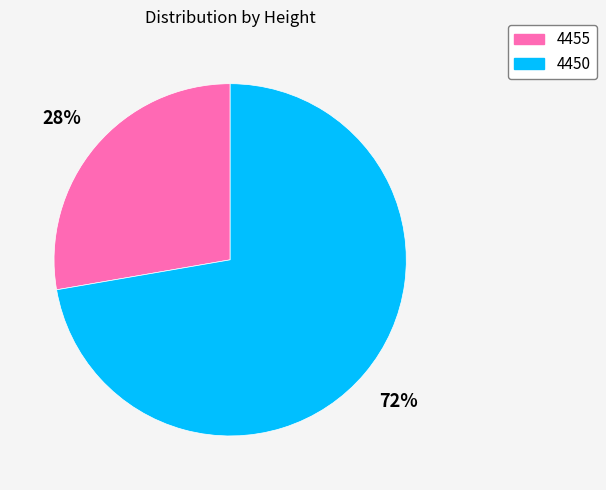

What percentage is the 4455 slice, to the nearest percent?

28%